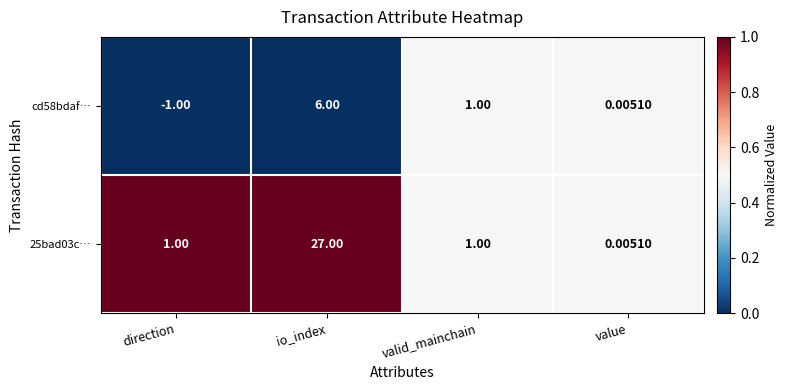

Where is cd58bdaf… nearest to the value 2?

valid_mainchain